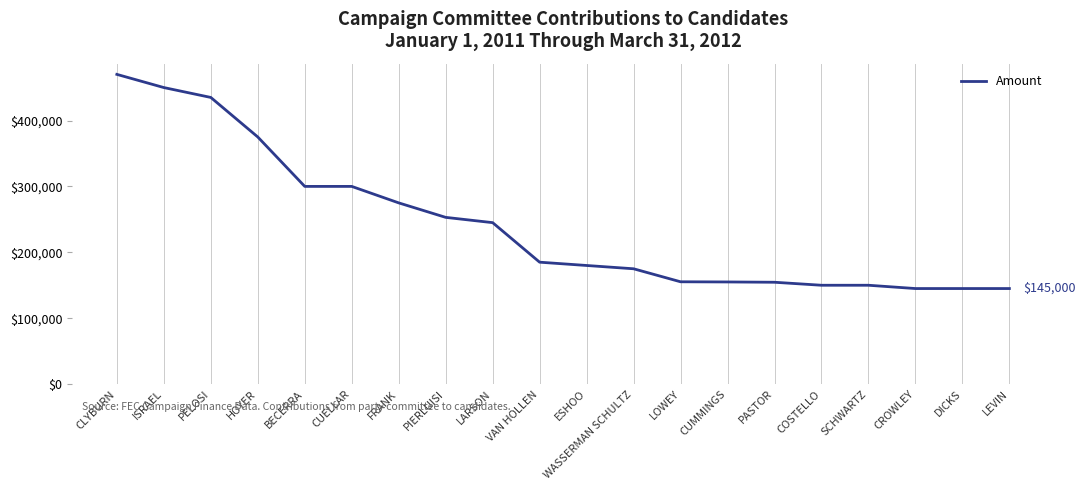

The value at PELOSI is 625020. True or false?

False